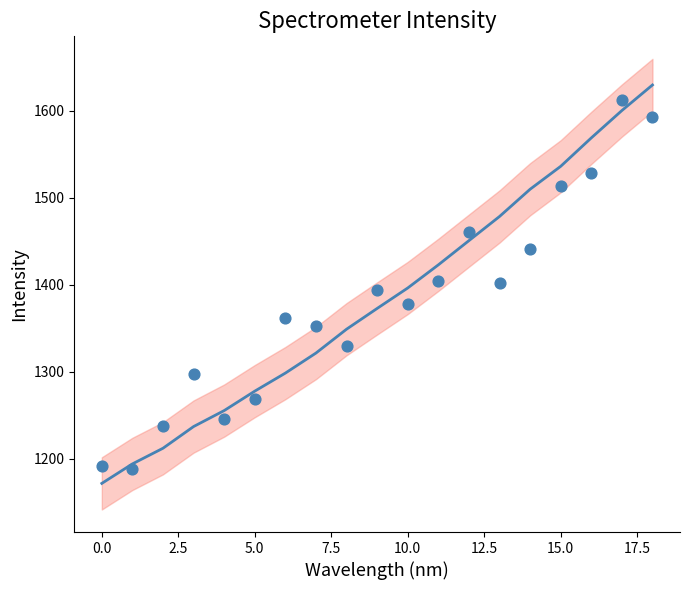

What is the total value across all series at 7.5?

2501.2